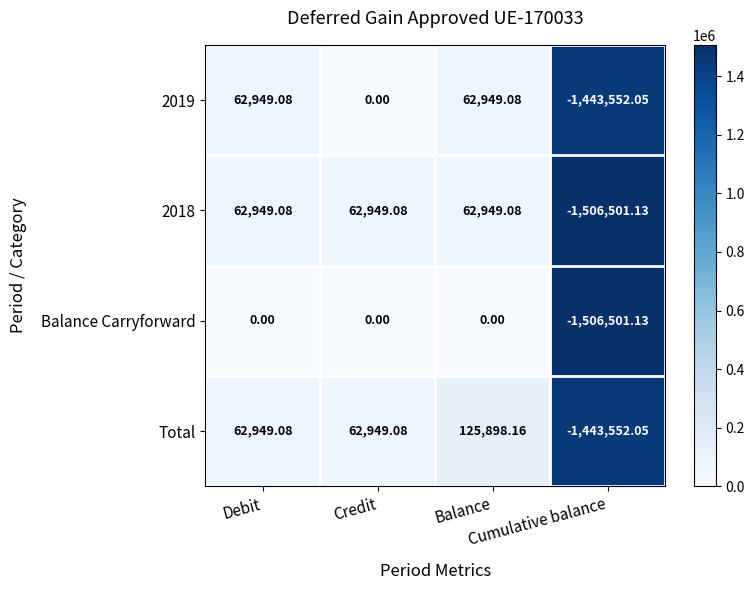

Which series has the largest total across all categories?

Total